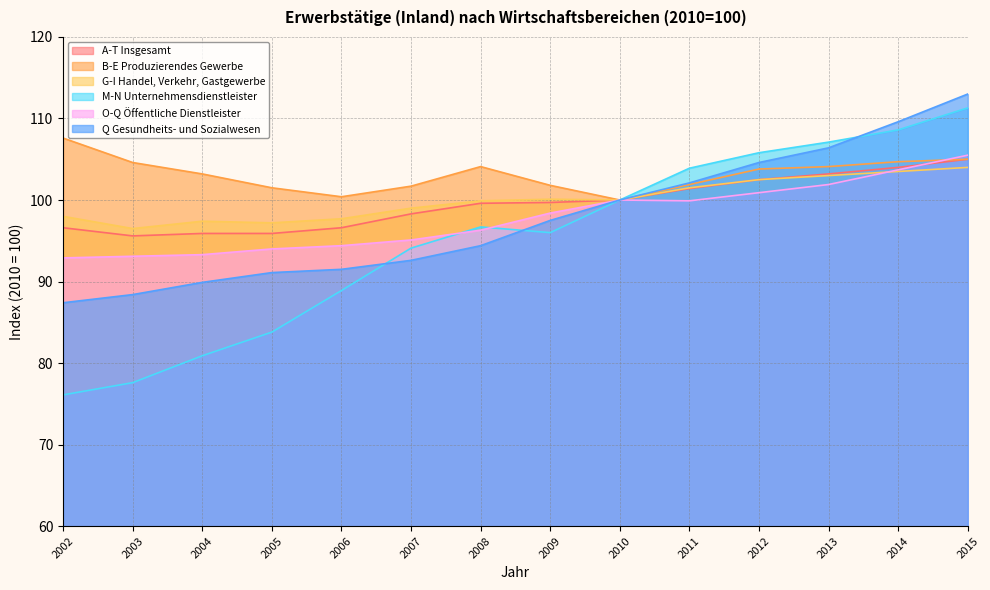

List the series in order of their peak value, lowest first.

G-I Handel, Verkehr, Gastgewerbe, A-T Insgesamt, O-Q Öffentliche Dienstleister, B-E Produzierendes Gewerbe, M-N Unternehmensdienstleister, Q Gesundheits- und Sozialwesen